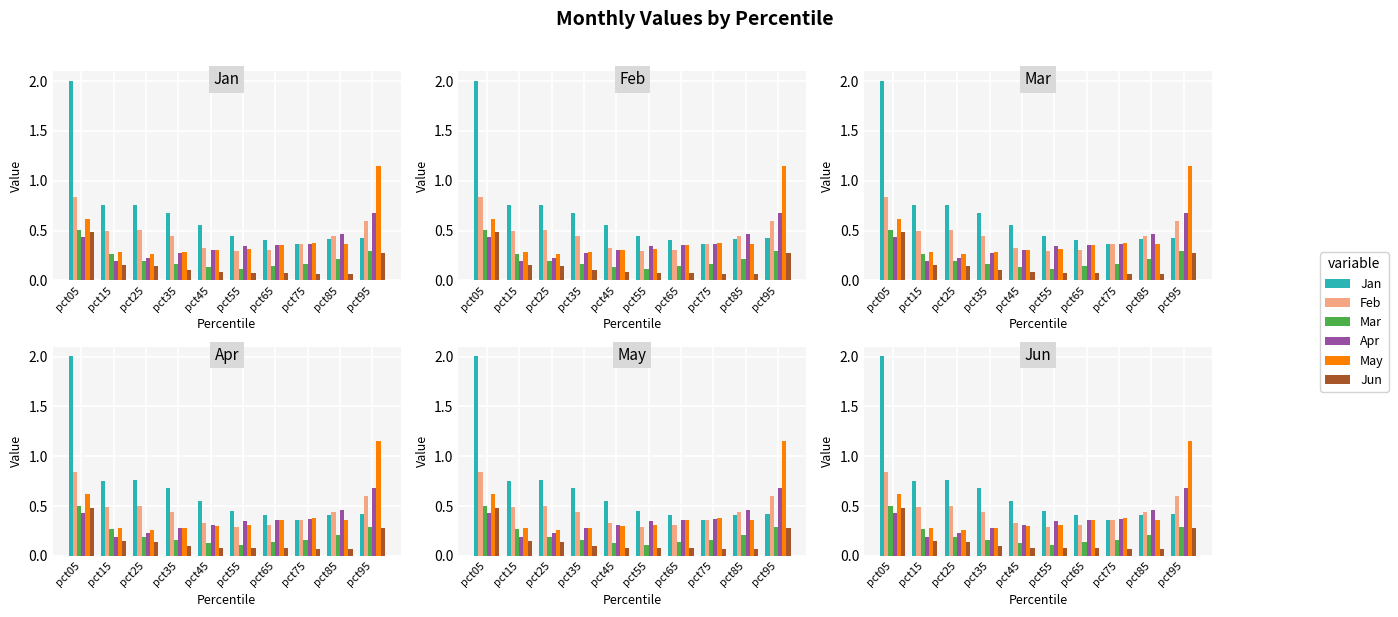

Which series has the largest total across all categories?

Jan